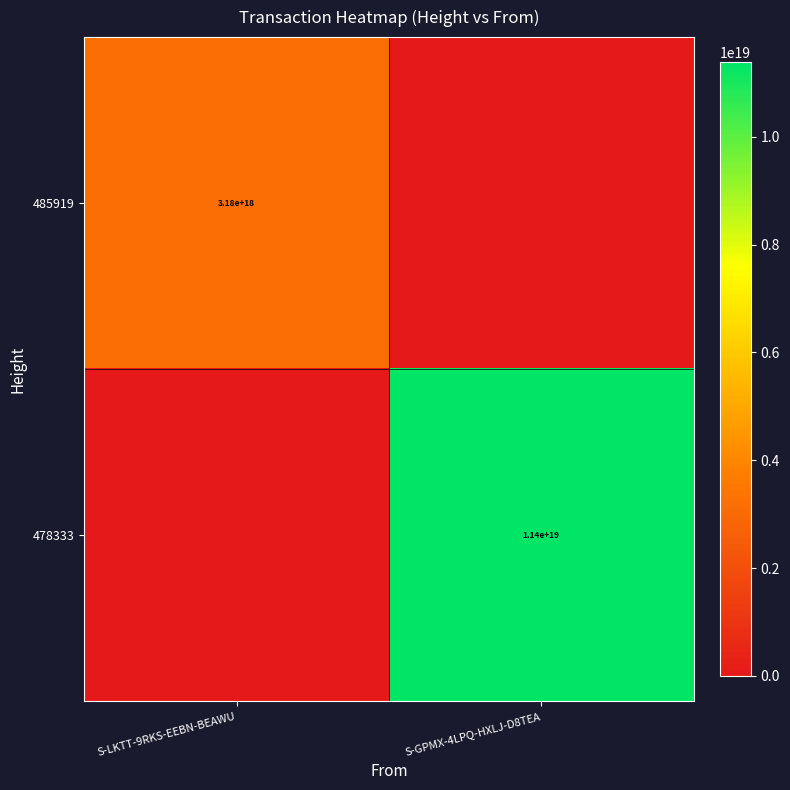

Is the value of 478333 at S-GPMX-4LPQ-HXLJ-D8TEA greater than the value of 485919 at S-LKTT-9RKS-EEBN-BEAWU?

Yes